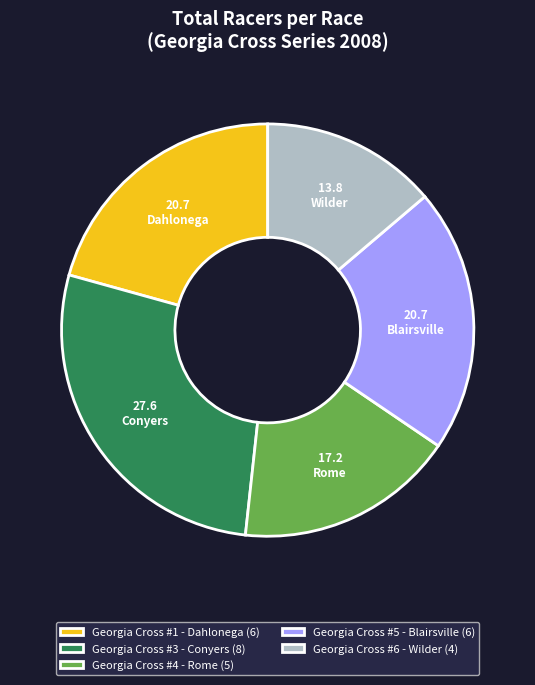

What is the ratio of the value at Georgia Cross #6 - Wilder (4) to the value at Georgia Cross #3 - Conyers (8)?

0.5